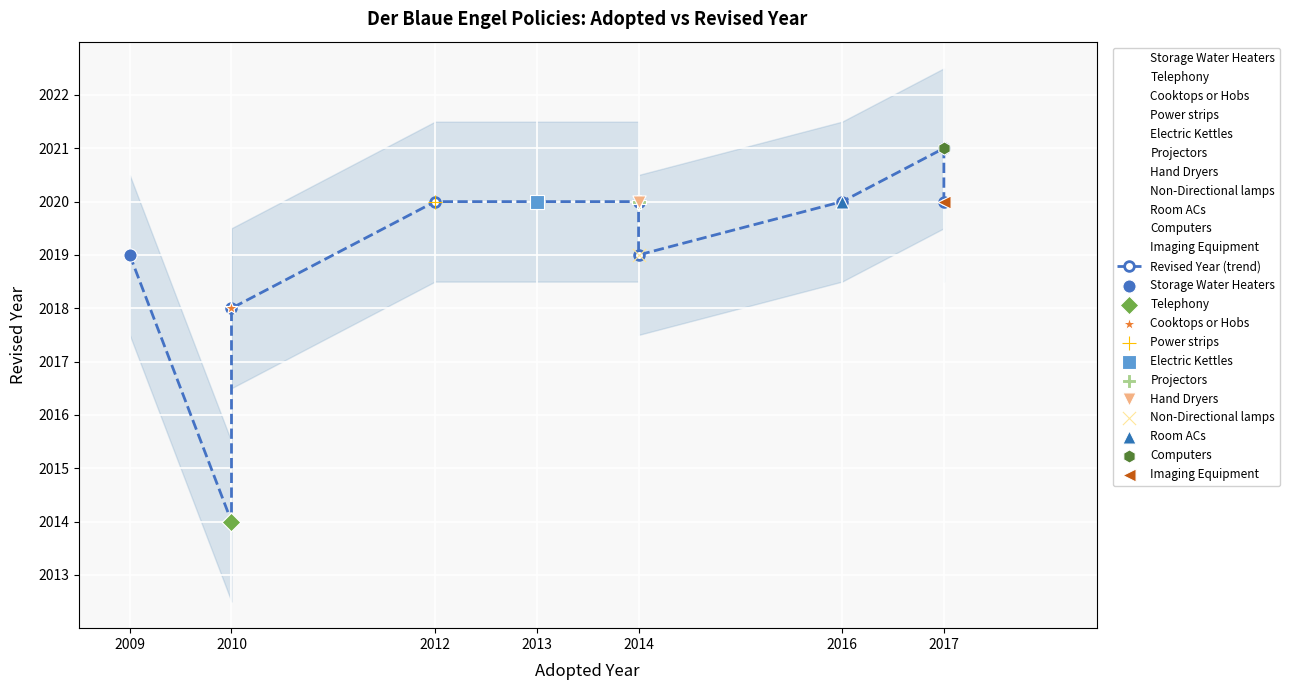

What is the change in value from 2010 to 2009?

+1